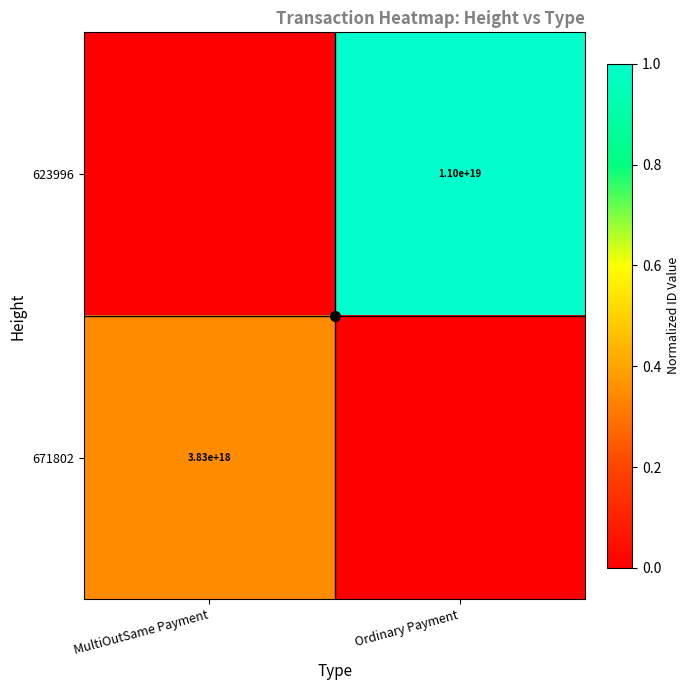

List the labels in order of 671802 value, largest first.

MultiOutSame Payment, Ordinary Payment